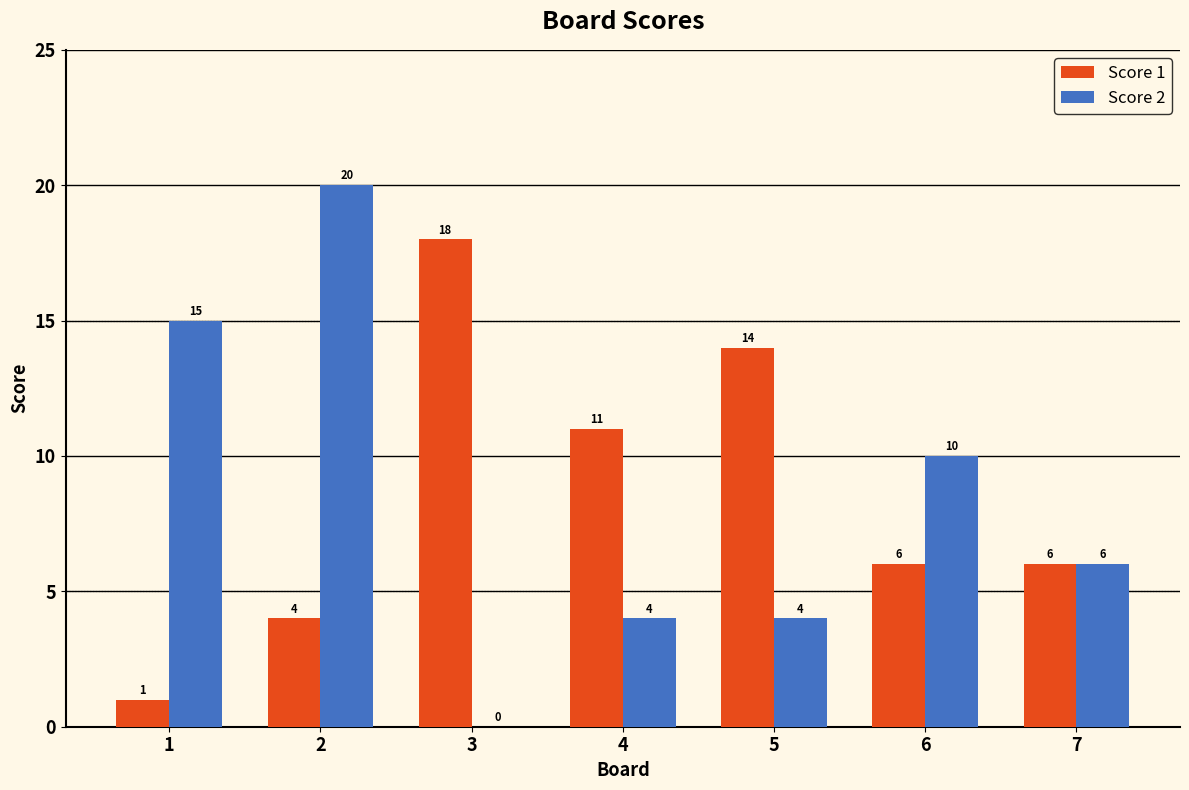

Is the value of Score 1 at 5 greater than the value of Score 2 at 4?

Yes